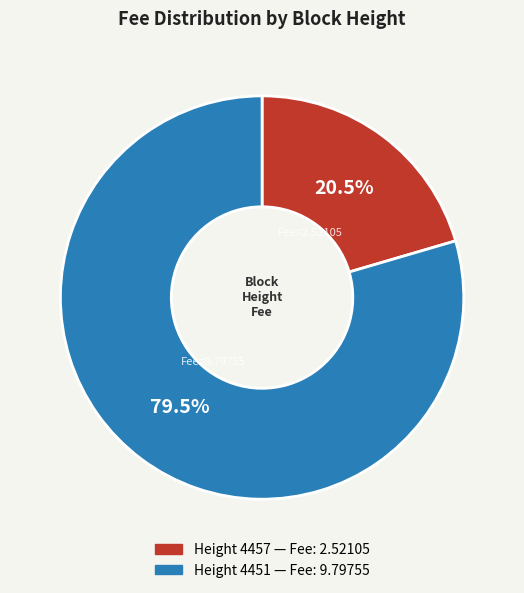

Is there a majority slice in this chart?

Yes